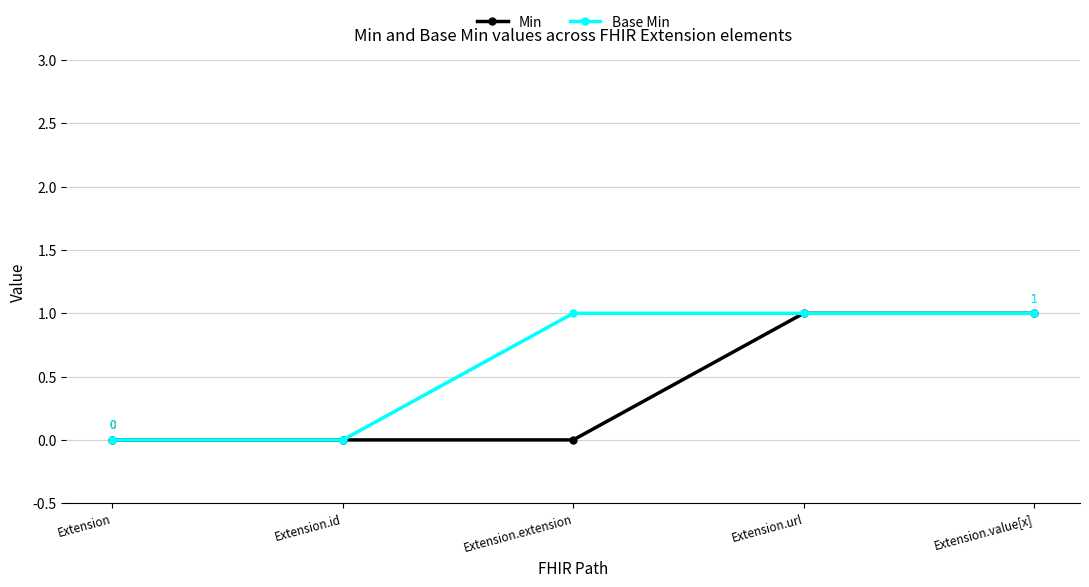

Which series has the largest total across all categories?

Base Min